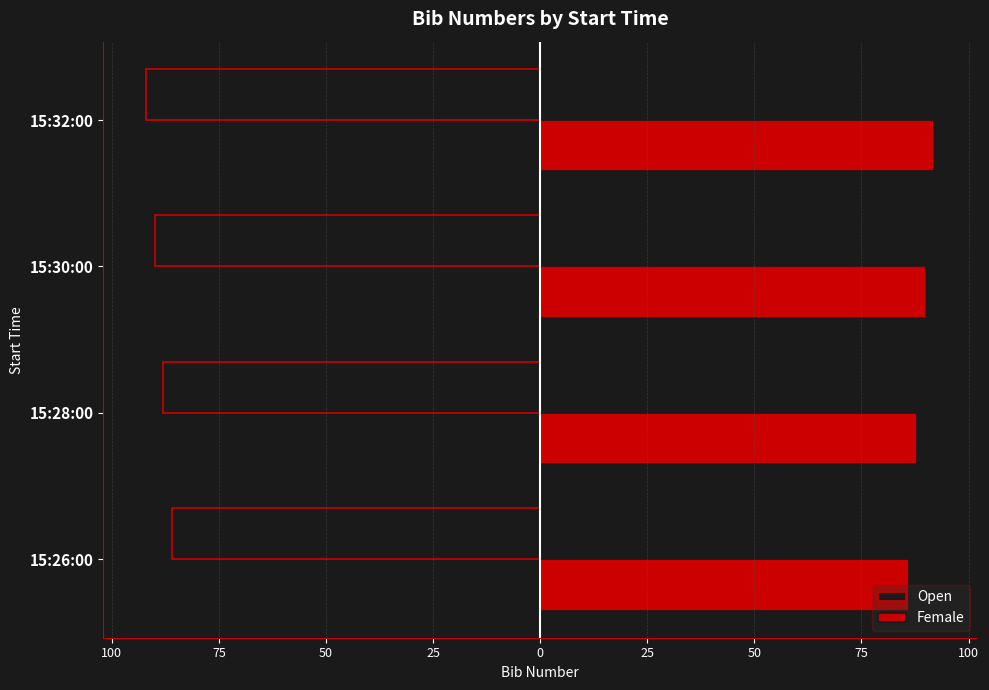

What are all the series names shown in the legend?

Open, Female